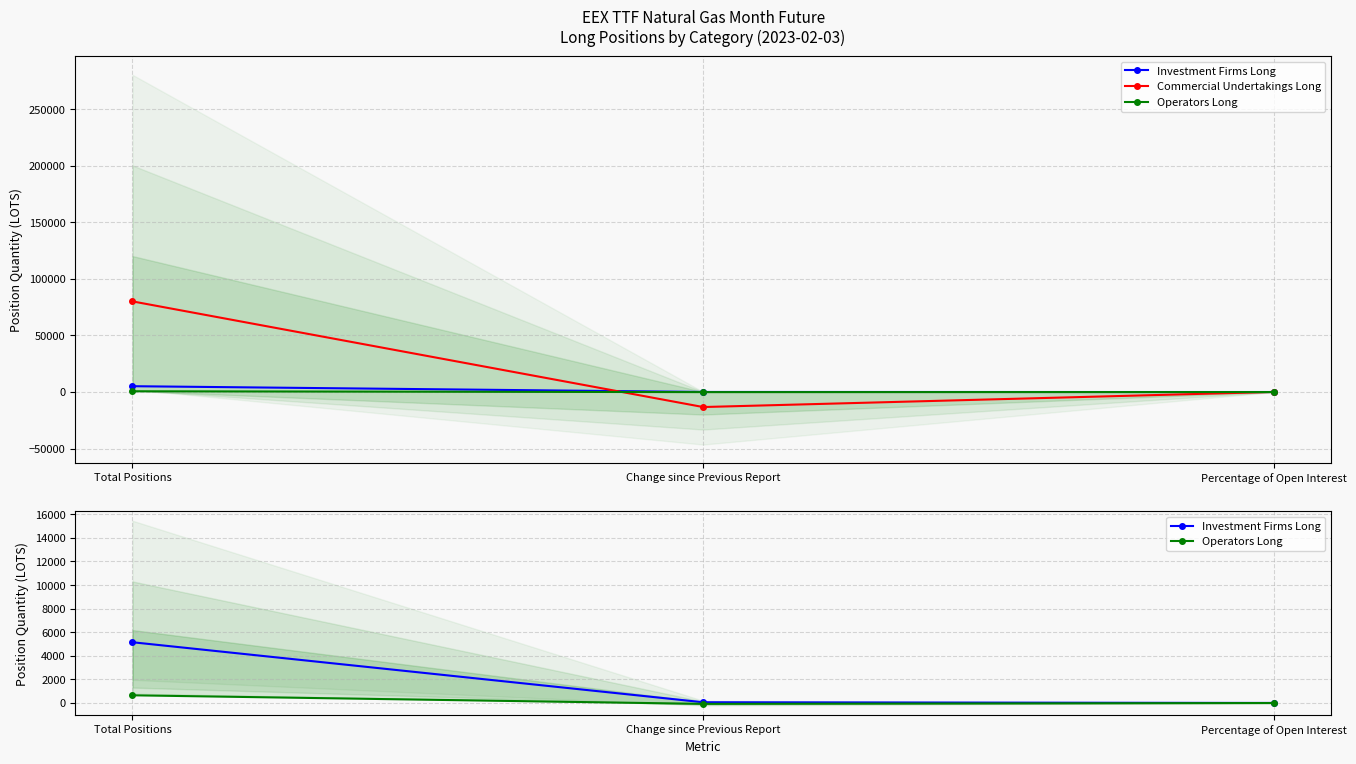

Is the value of Operators Long at Change since Previous Report greater than the value of Investment Firms Long at Change since Previous Report?

No